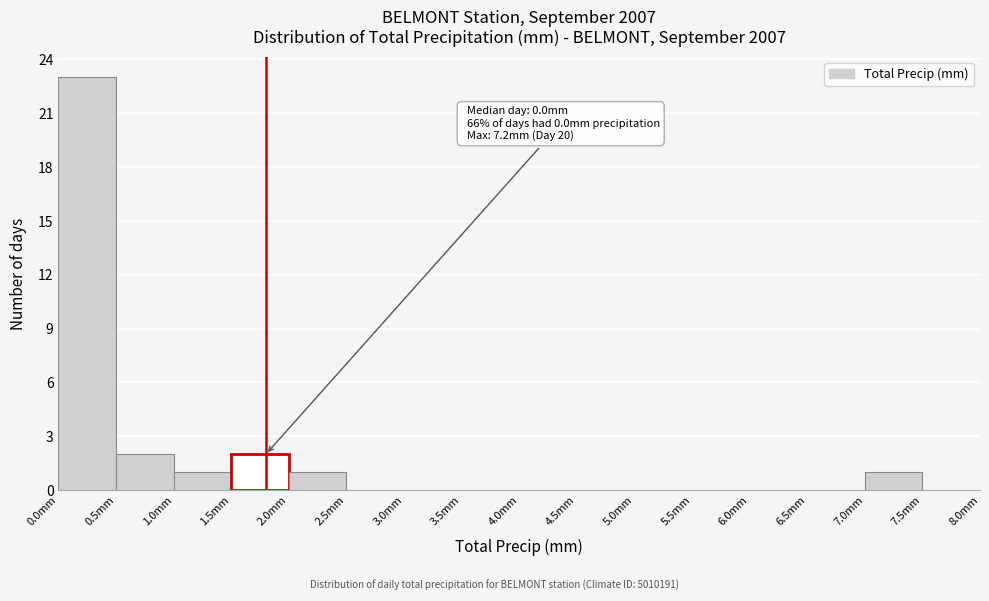

Over which range of the x-axis is the bar tallest?

0.0 to 0.5